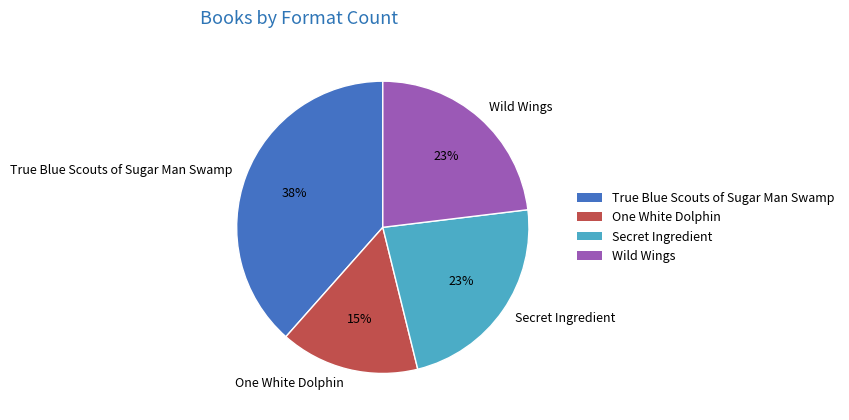

Is the sum of One White Dolphin and True Blue Scouts of Sugar Man Swamp greater than half?

Yes